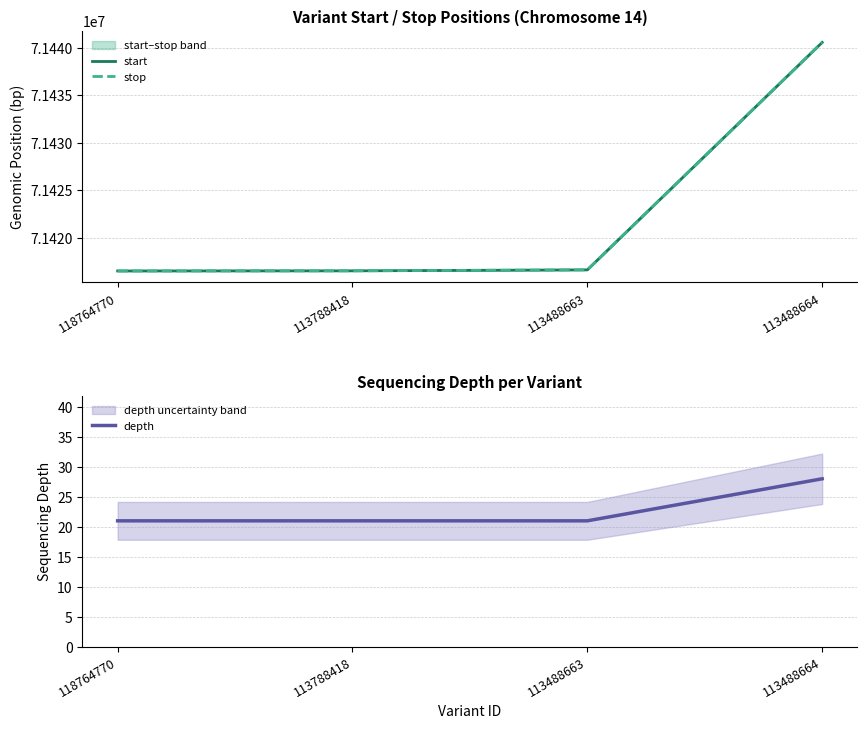

Does the chart have visible grid lines?

Yes